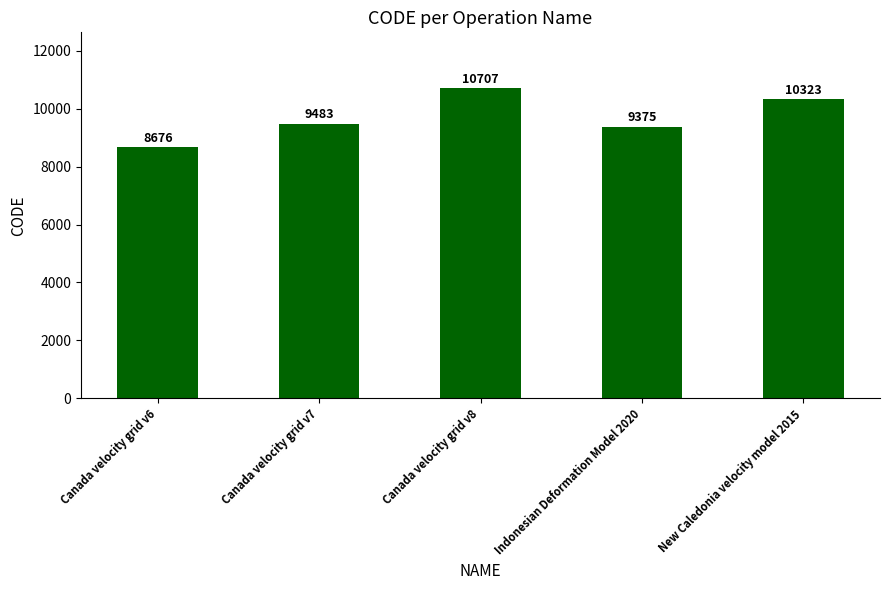

At which category does the chart reach its minimum across all series?

Canada velocity grid v6